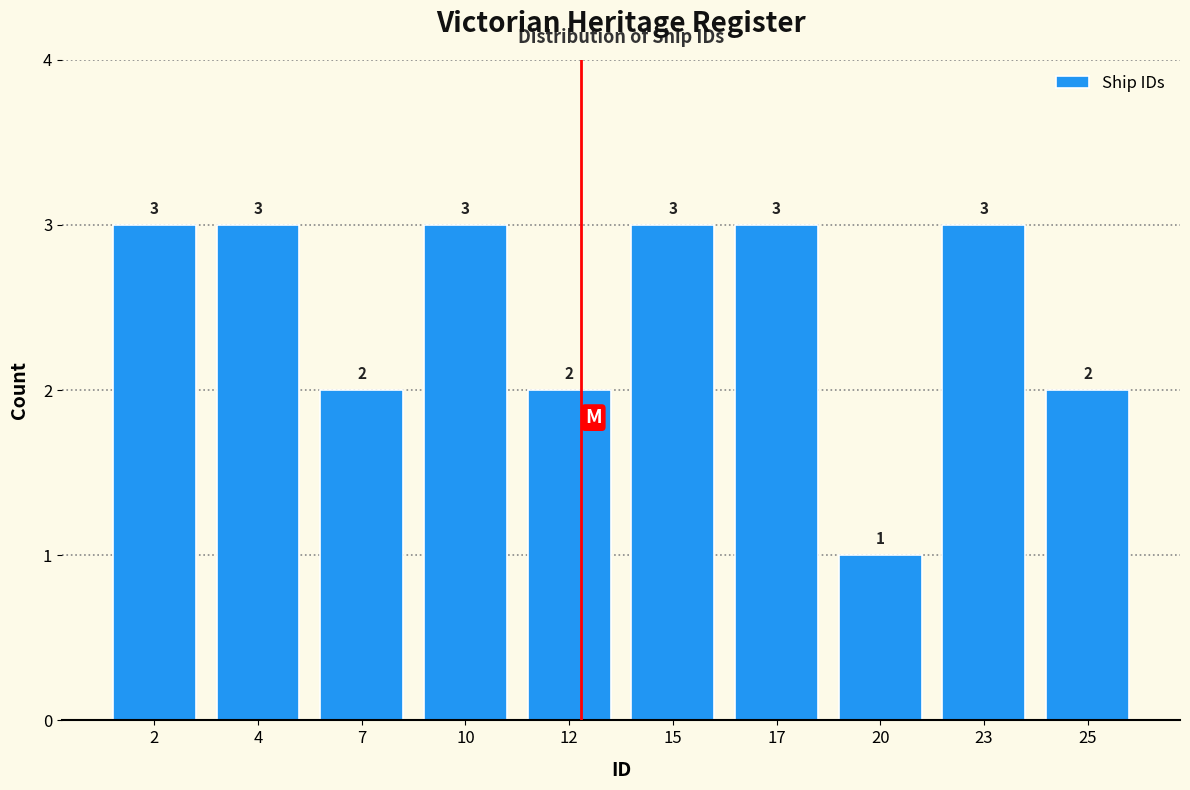

Reading left to right, transcribe all the data shown in this chart.

3	3	2	3	2	3	3	1	3	2